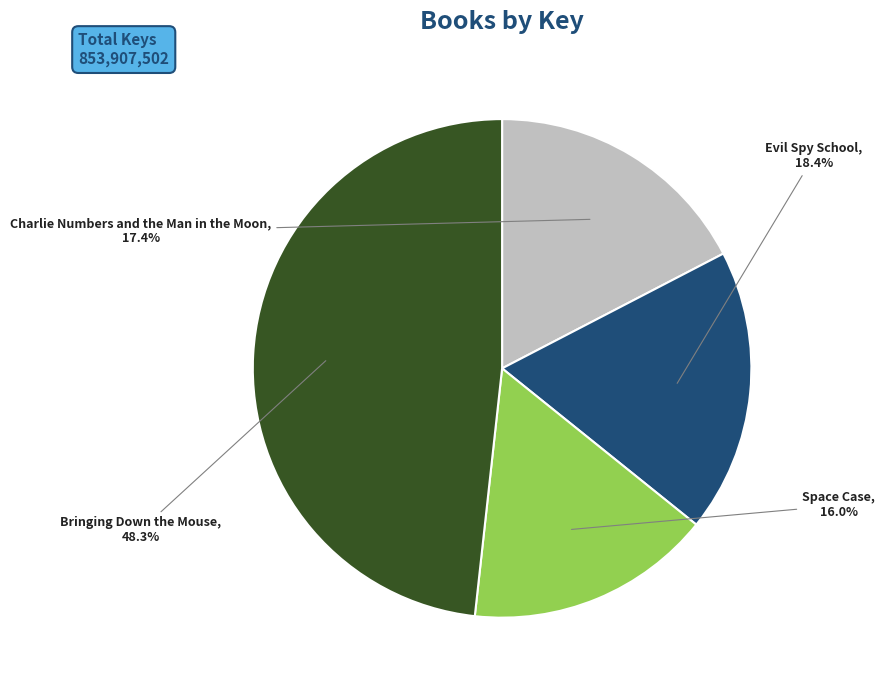

Does Charlie Numbers and the Man in the Moon account for over 50% of the chart?

No